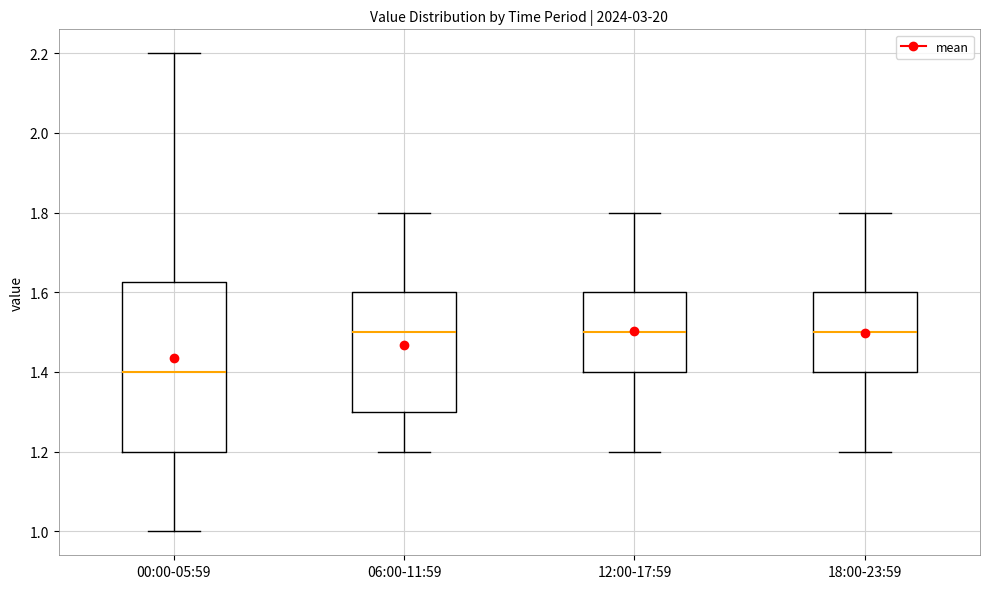

Reading left to right, transcribe this box plot: for each box, give where its median line is, the range the box spans, and where its two whiskers end, as read against the y-axis. The values are not printed on the chart, so give them approximately, as read against the axis.

00:00-05:59: median 1.40, box 1.20 to 1.62, whiskers 1.00 to 2.20
06:00-11:59: median 1.50, box 1.30 to 1.60, whiskers 1.20 to 1.80
12:00-17:59: median 1.50, box 1.40 to 1.60, whiskers 1.20 to 1.80
18:00-23:59: median 1.50, box 1.40 to 1.60, whiskers 1.20 to 1.80